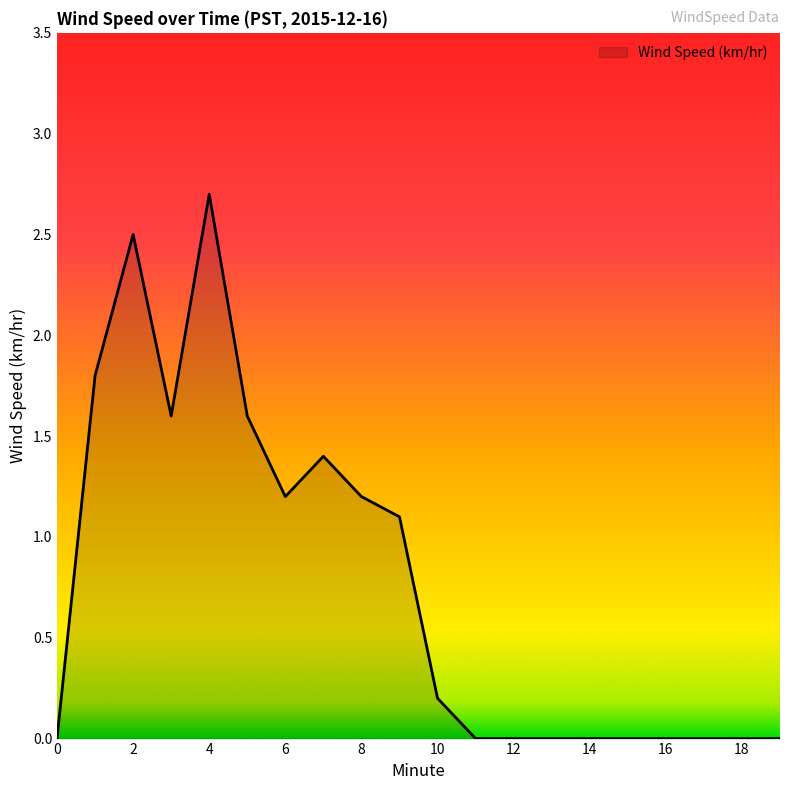

What is the maximum value shown in the chart?

2.7